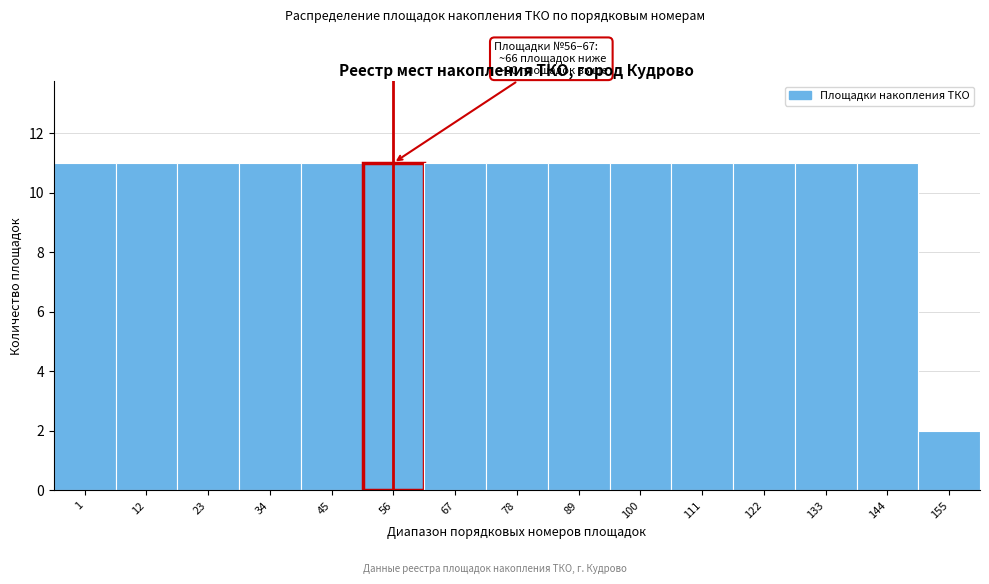

Reading right to left, extract all data points from this chart.

2	11	11	11	11	11	11	11	11	11	11	11	11	11	11